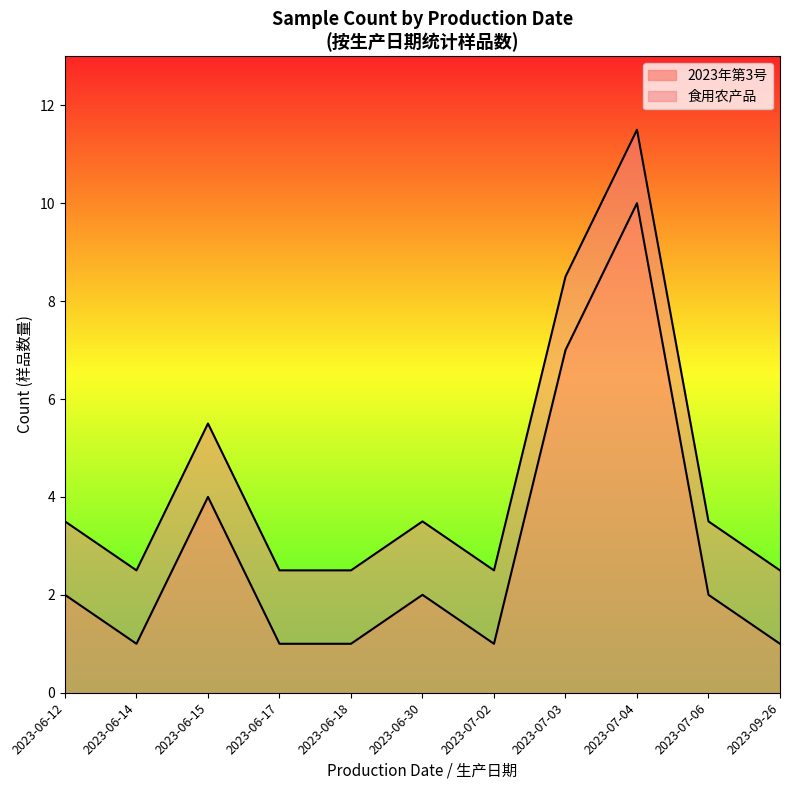

At which category is the sum across all series the highest?

2023-07-04